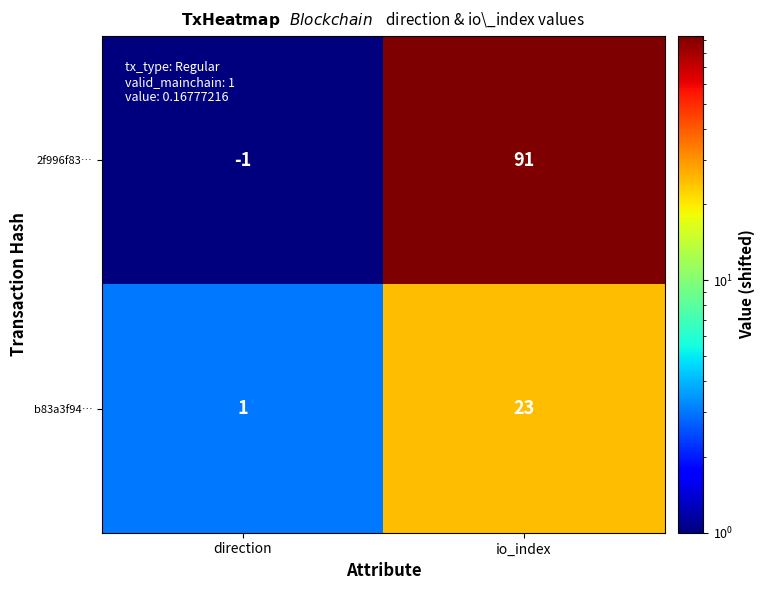

What is the average value of the 2f996f83… series?

45